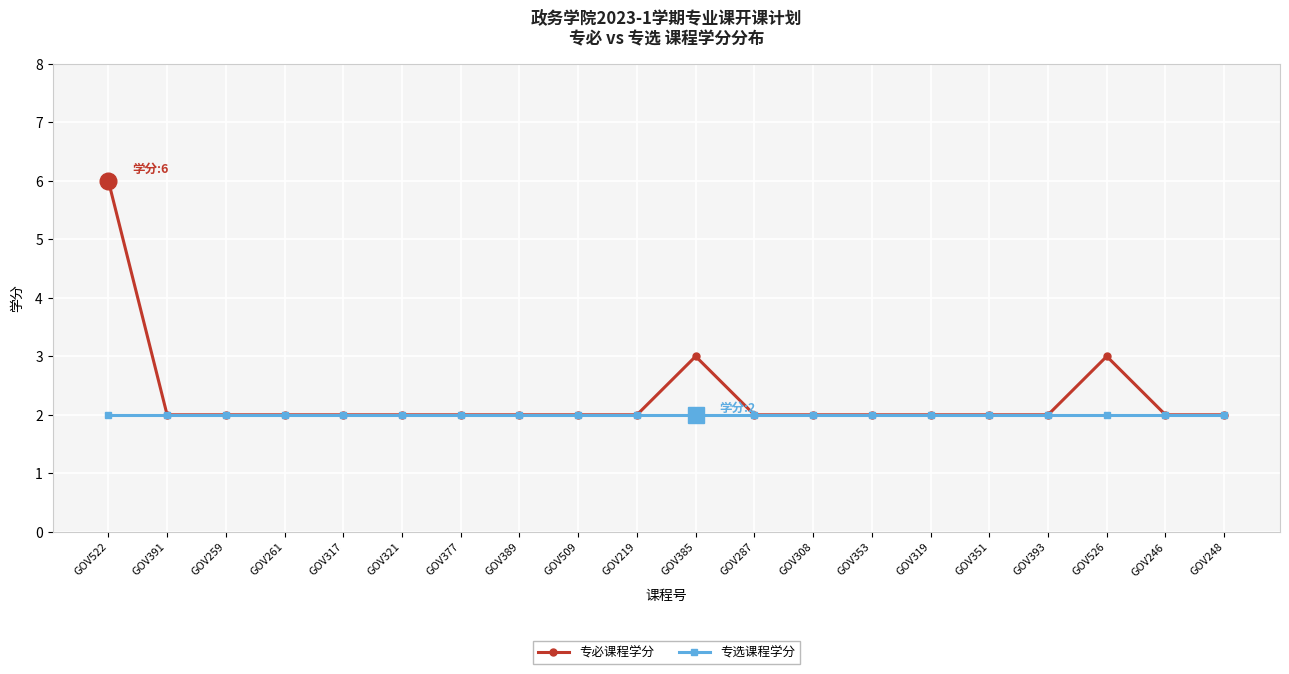

Is it true that 专必课程学分 equals 2 at GOV246?

True